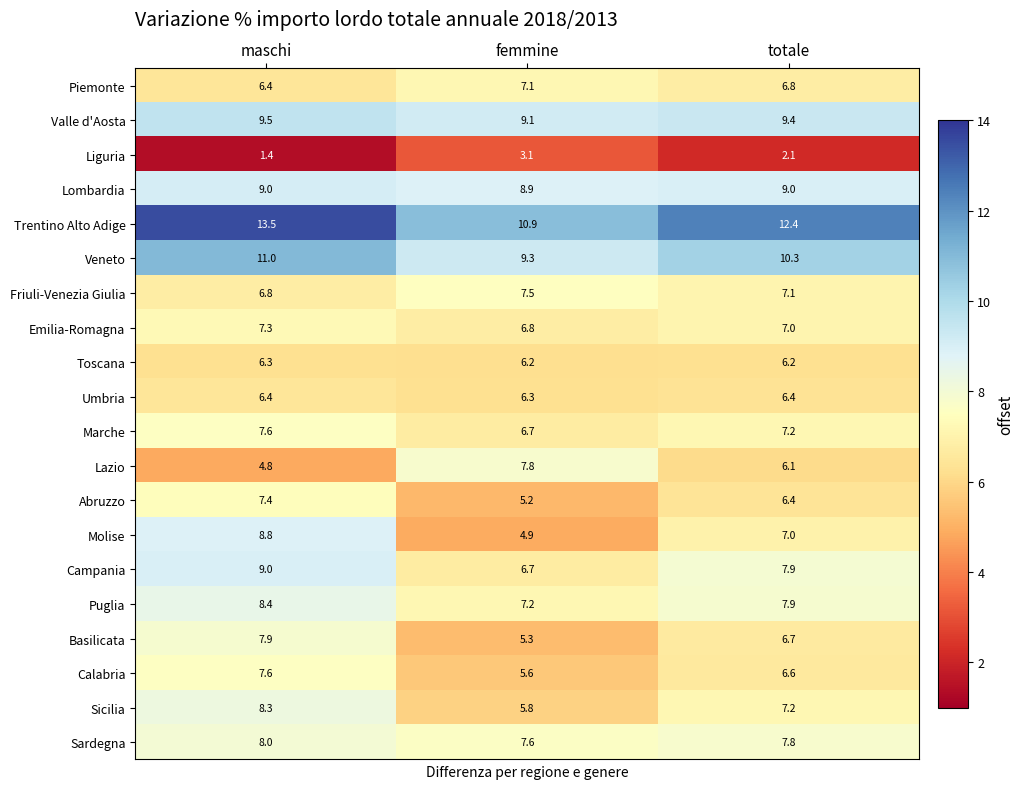

Is it true that Veneto equals 4.1 at femmine?

False